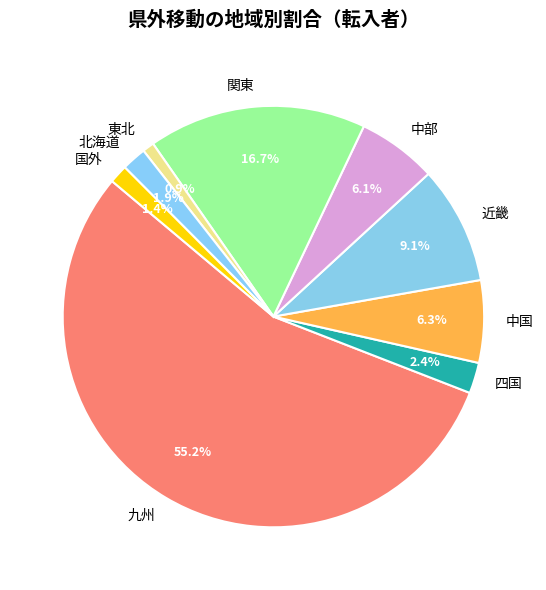

How many segments does this pie chart have?

9